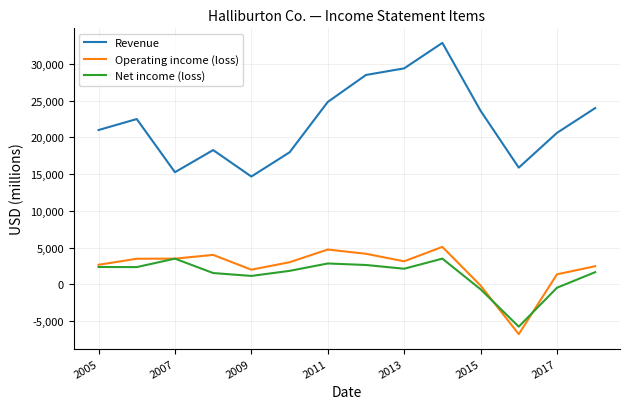

Which series has the largest range (max minus min)?

Revenue